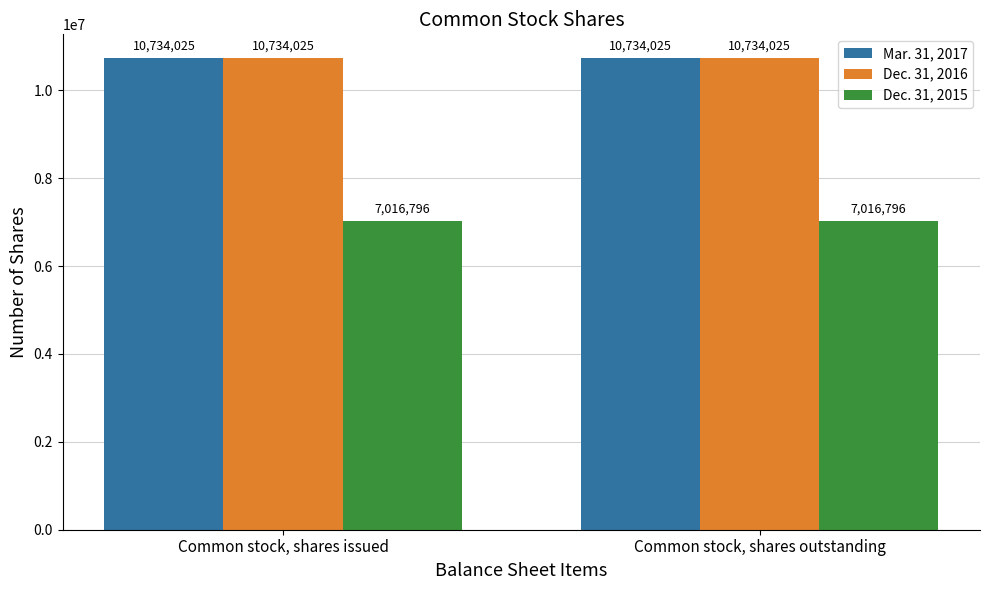

The Dec. 31, 2016 series shows 10734025 at Common stock, shares outstanding. True or false?

True